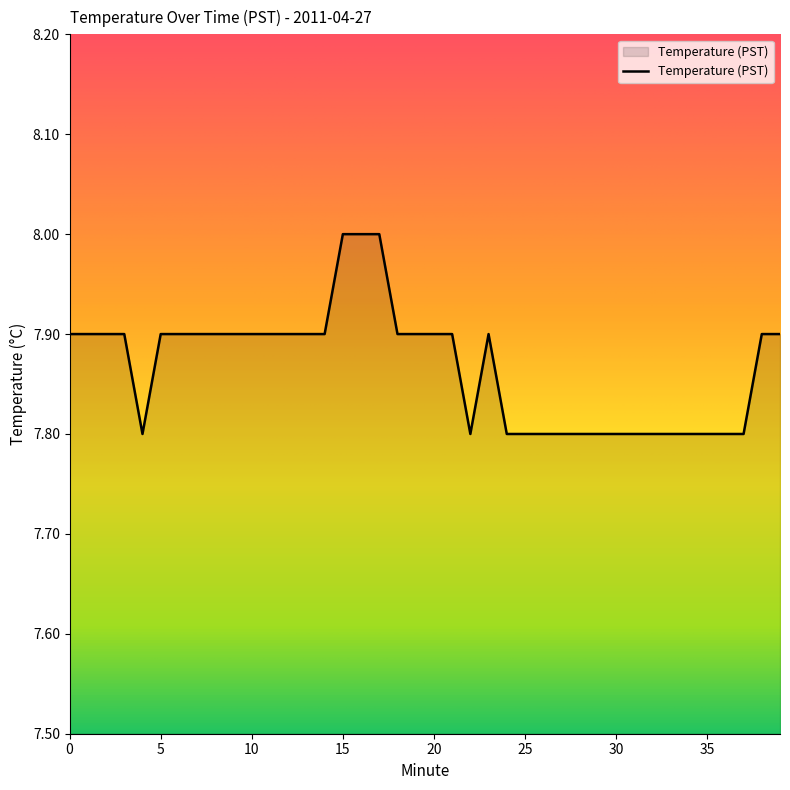

What is the maximum value shown in the chart?

8.0